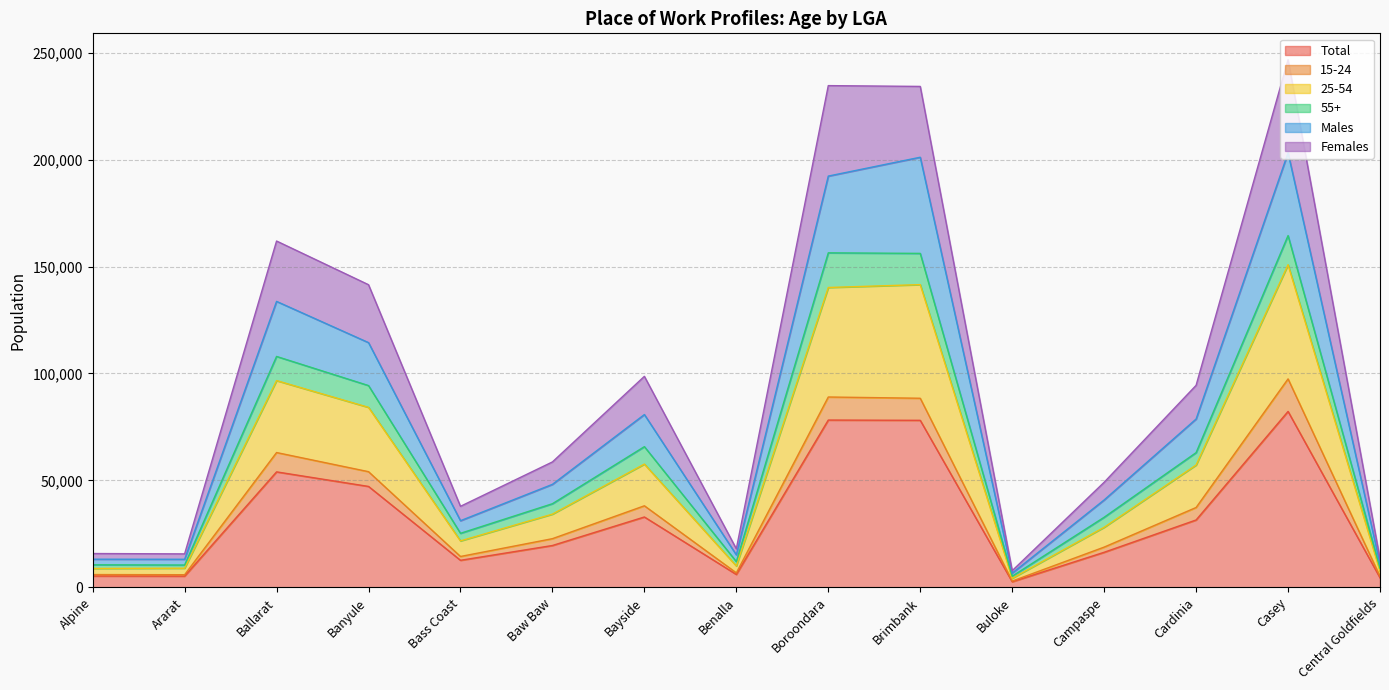

What are all the series names shown in the legend?

Total, 15-24, 25-54, 55+, Males, Females